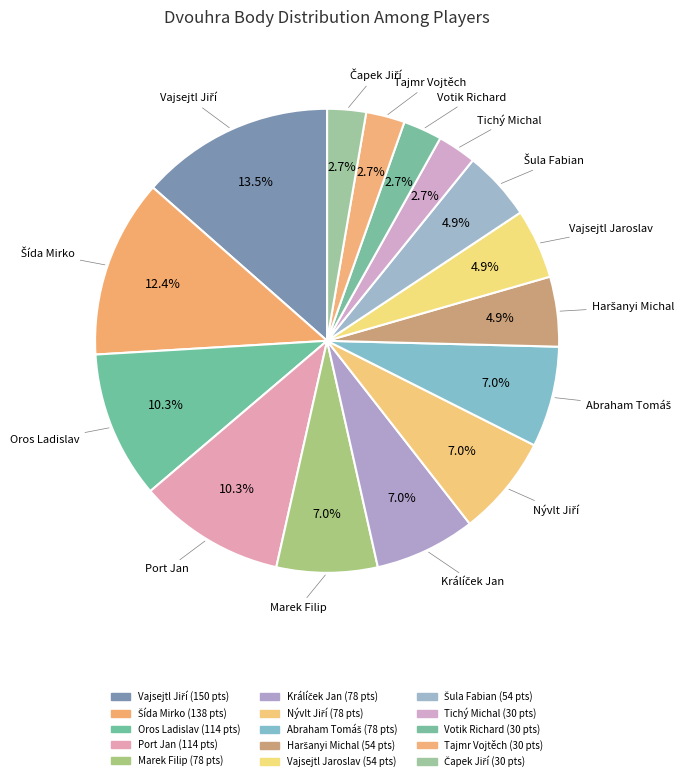

What percentage is NOT represented by Haršanyi Michal?

95.1%